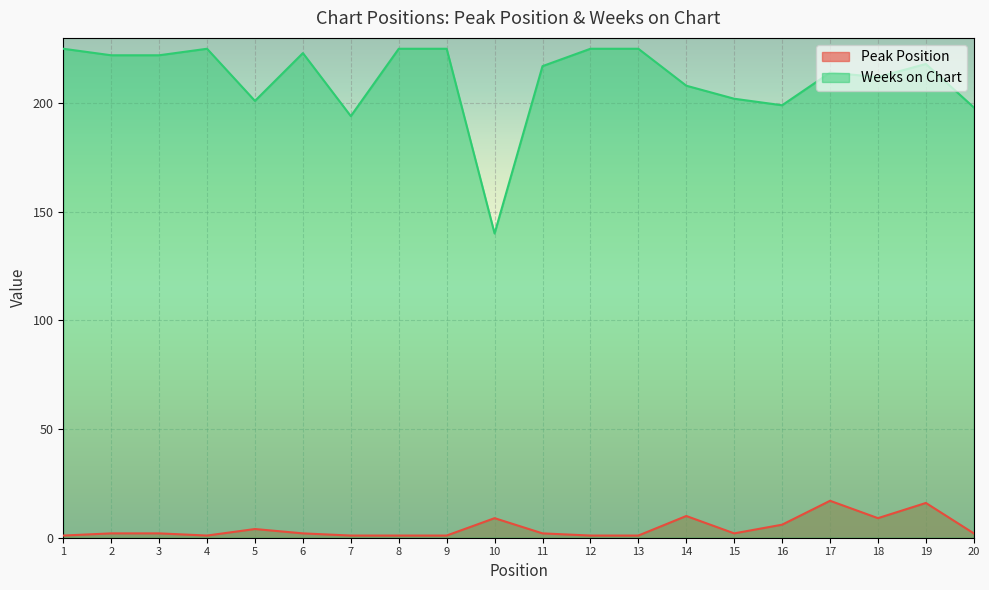

Which series has the largest total across all categories?

Weeks on Chart